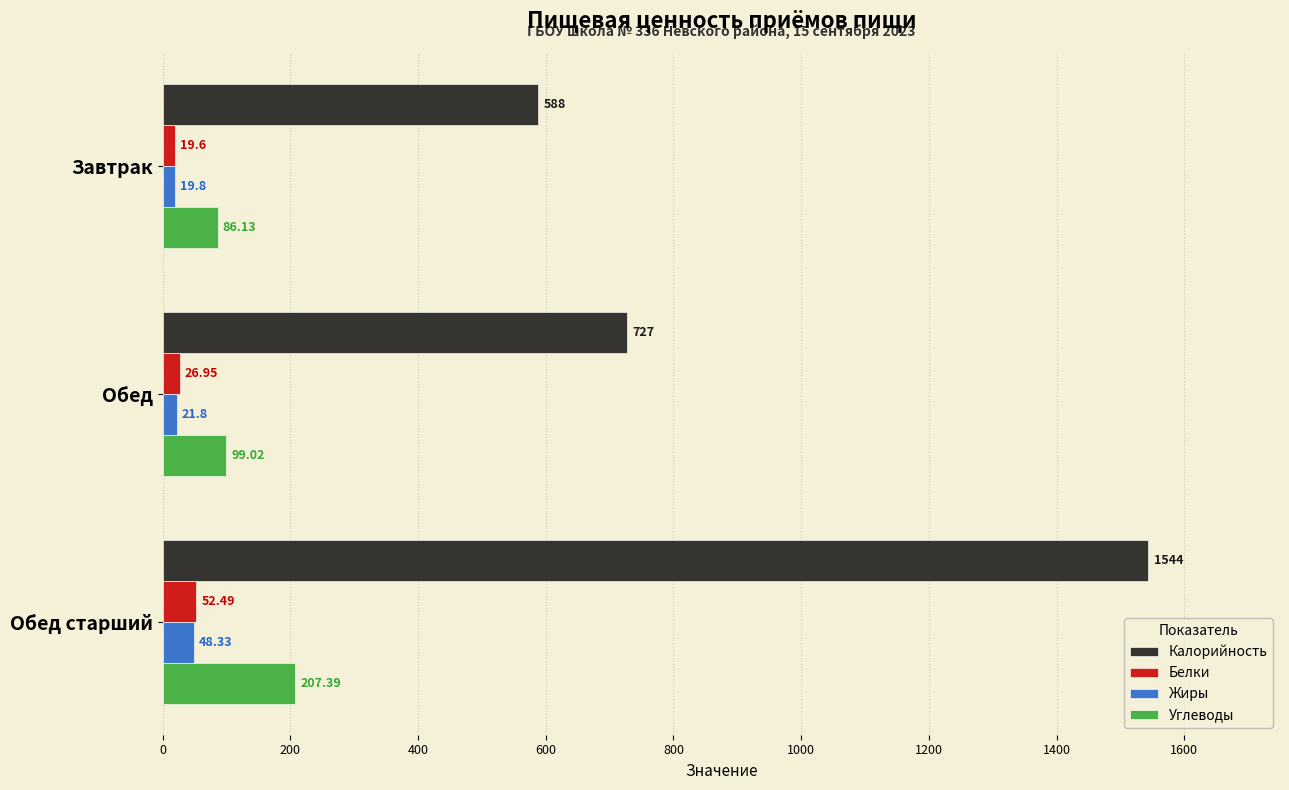

How many data points does each series have?

3